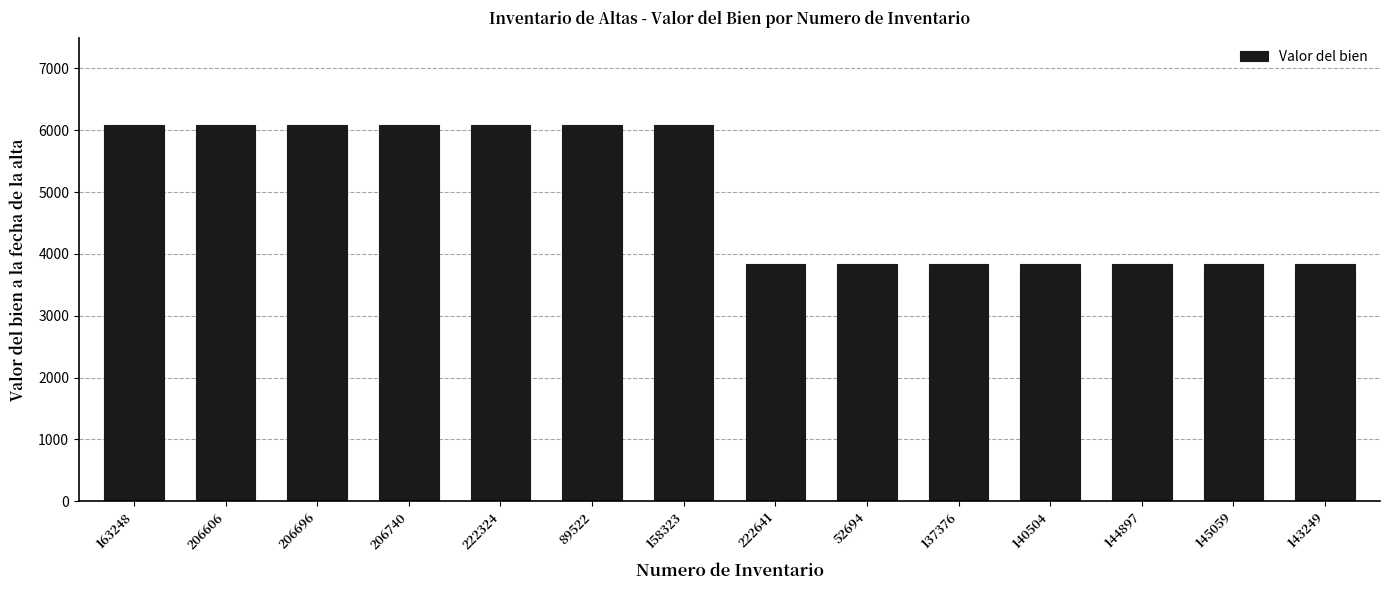

What position from the right is 52694?

6